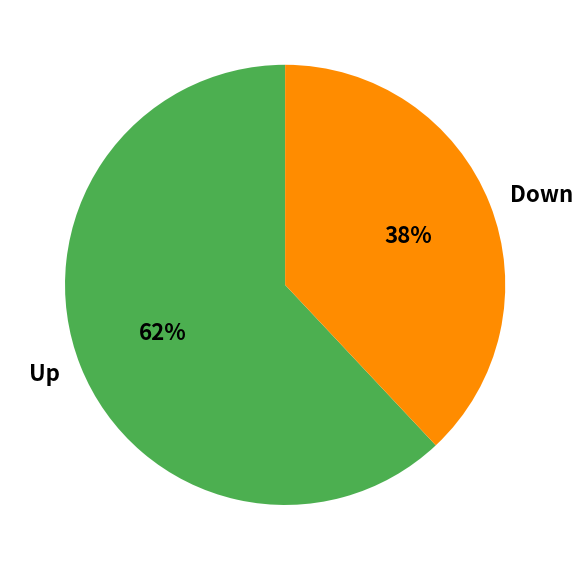

Count the number of slices in the pie.

2